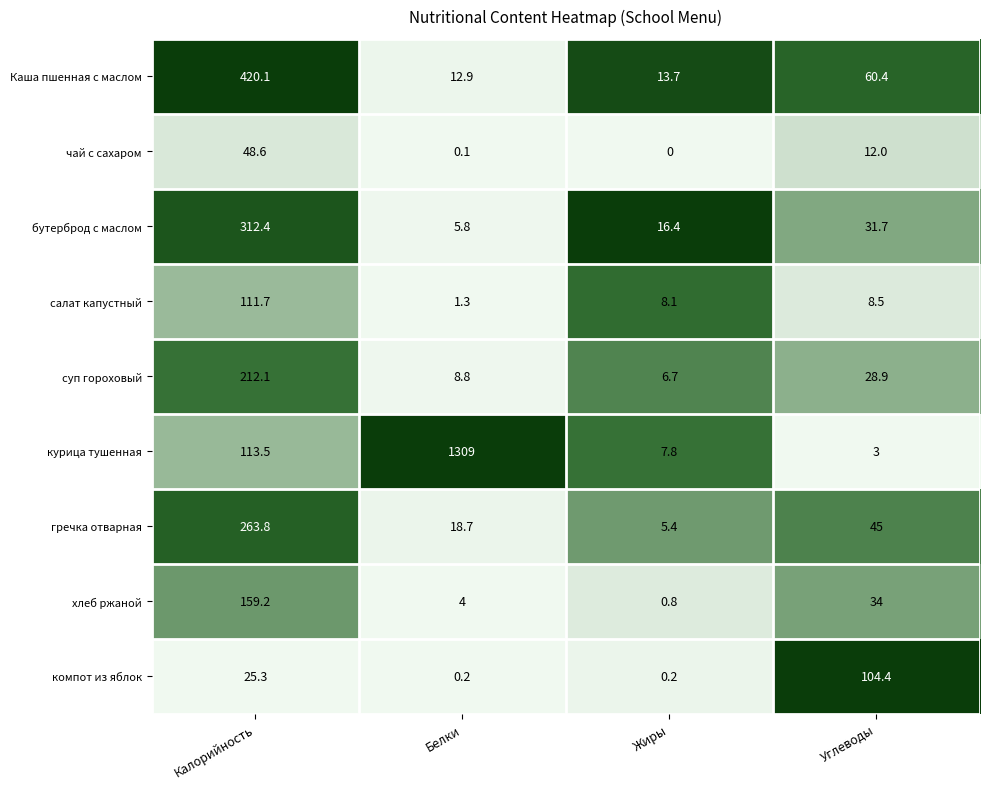

How many data points does each series have?

4